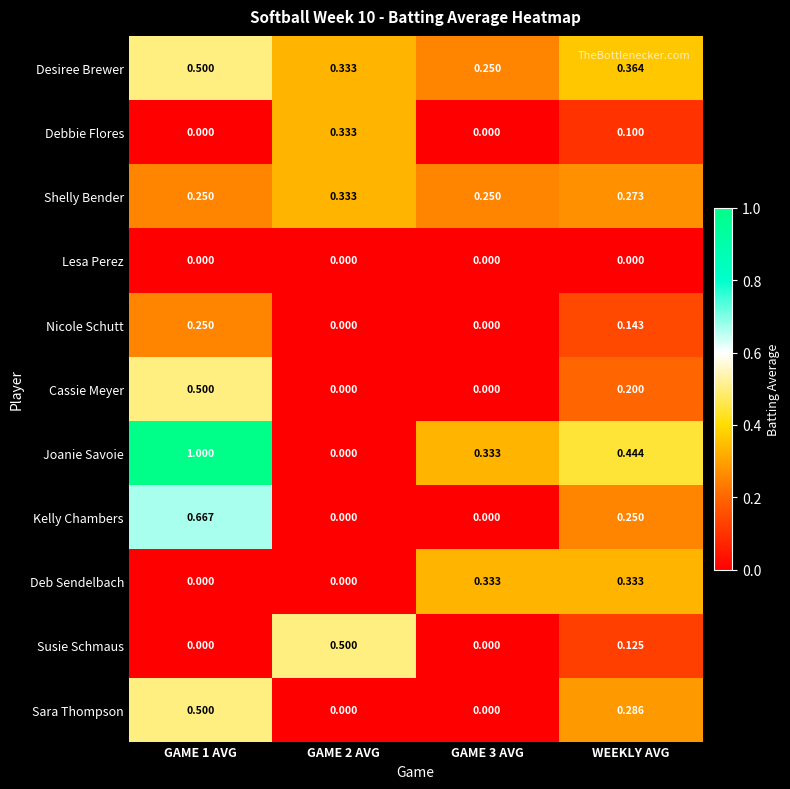

Which series changed the most between GAME 2 AVG and GAME 3 AVG?

Susie Schmaus